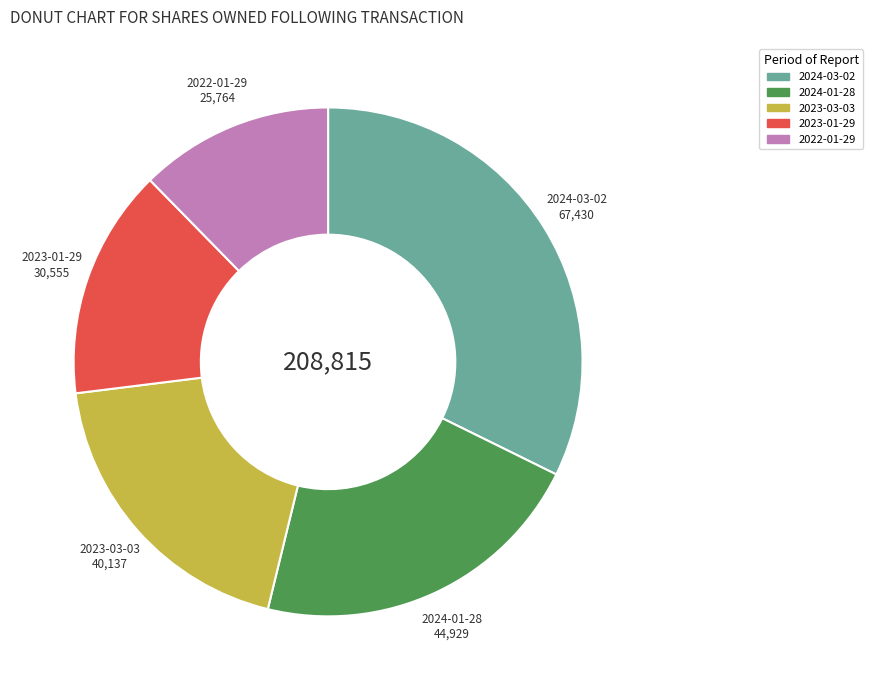

Is the sum of 2023-01-29 and 2024-01-28 greater than half?

No